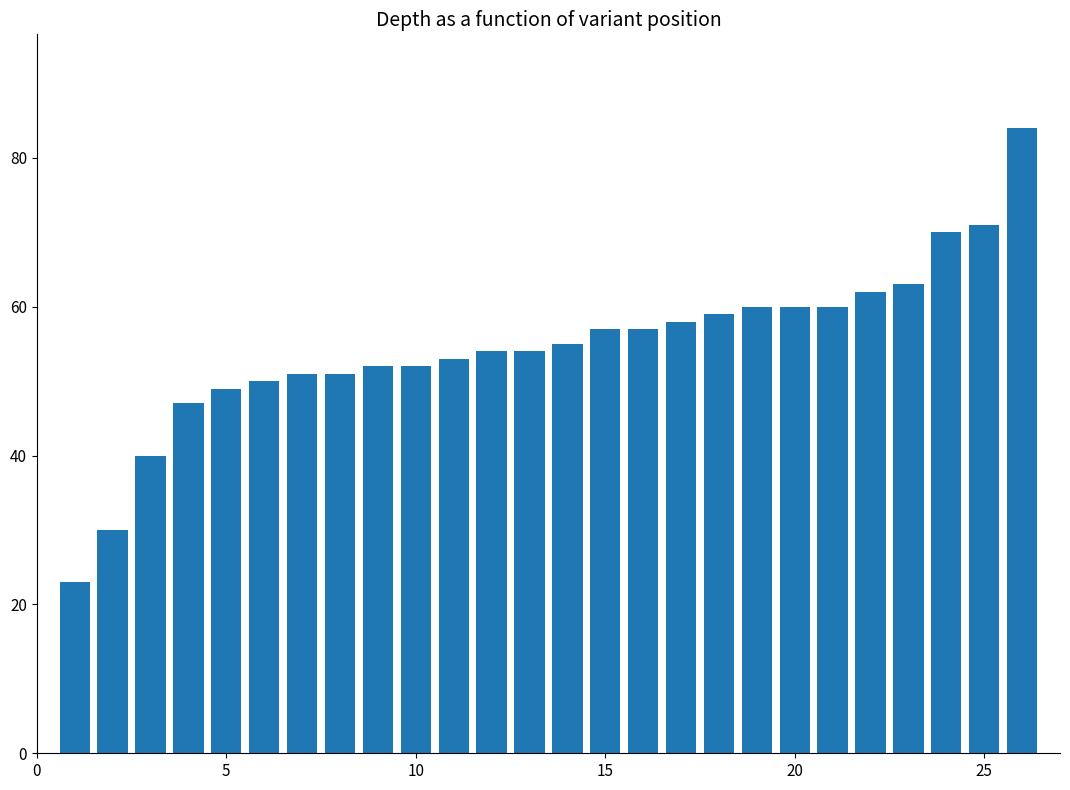

What is the minimum value shown in the chart?

23